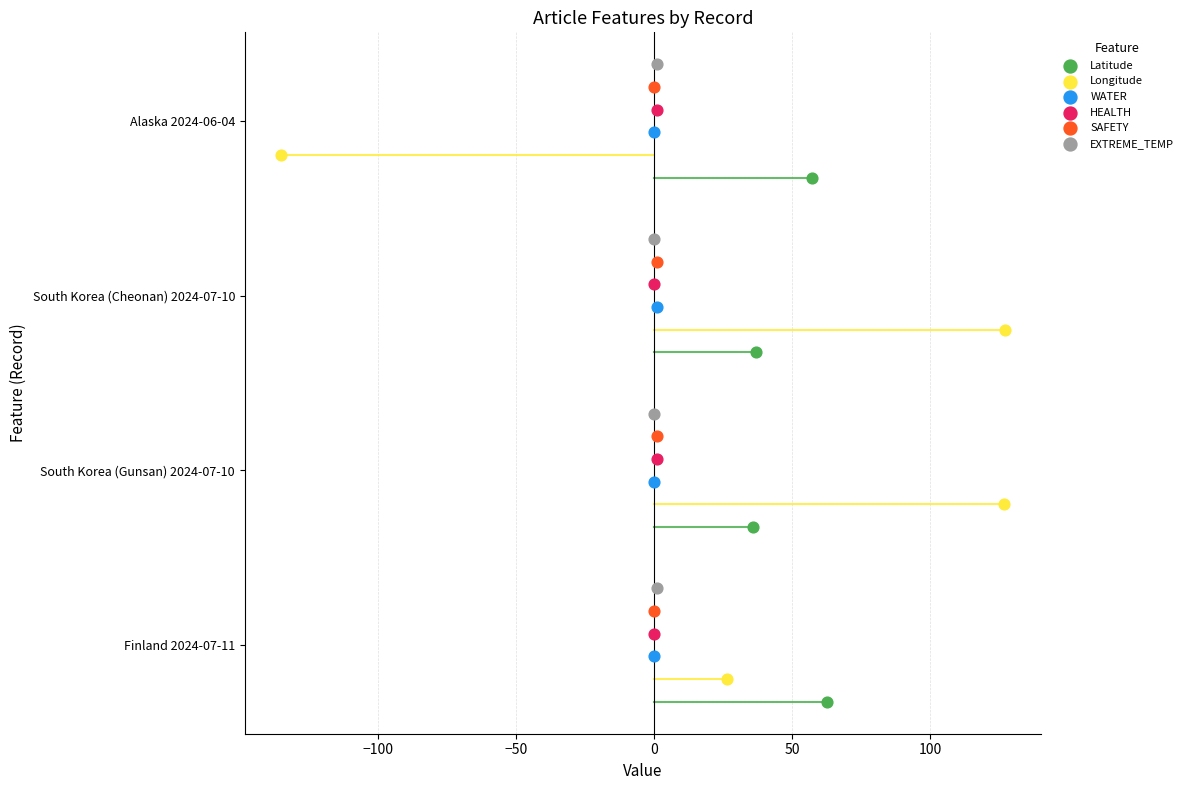

Which series reaches the minimum Y coordinate?

Latitude